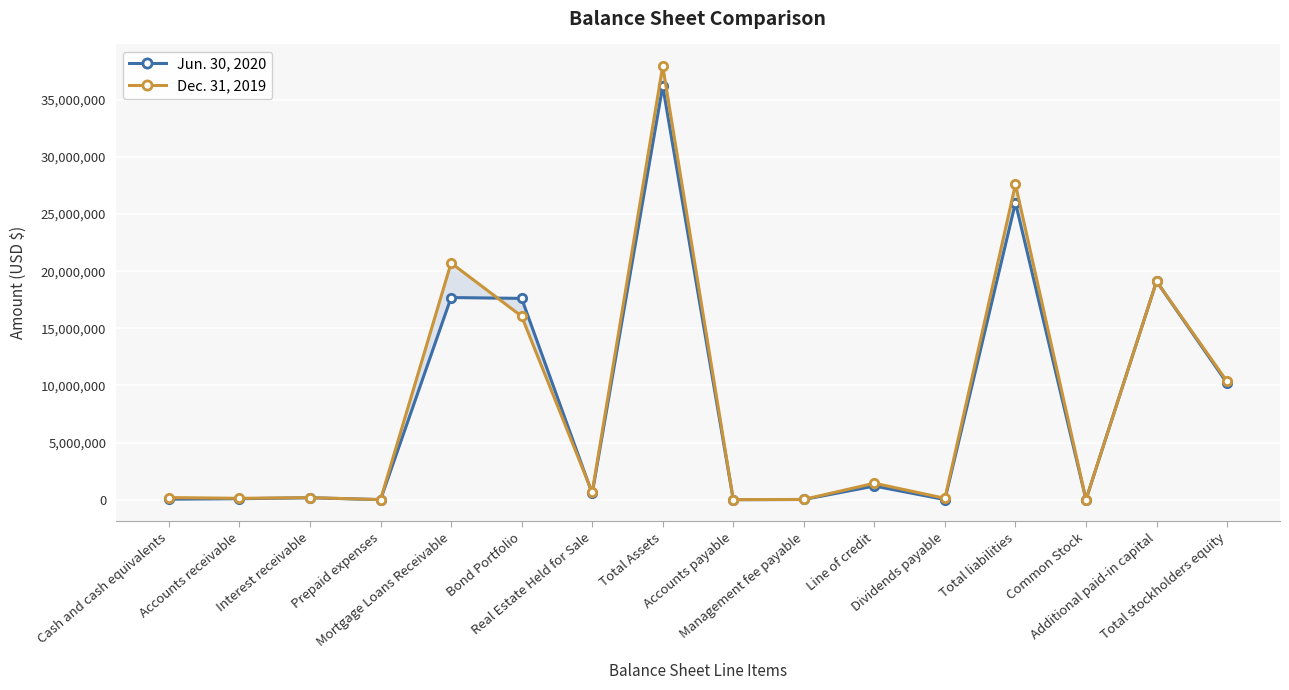

Between which two adjacent categories do Jun. 30, 2020 and Dec. 31, 2019 first intersect?

Mortgage Loans Receivable and Bond Portfolio